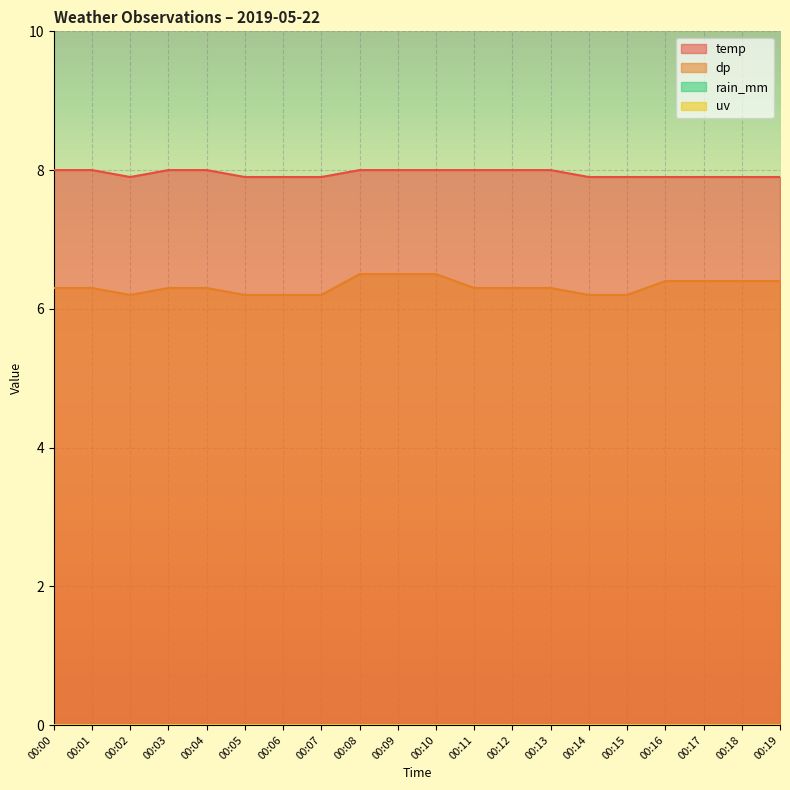

At which category is the sum across all series the highest?

00:08